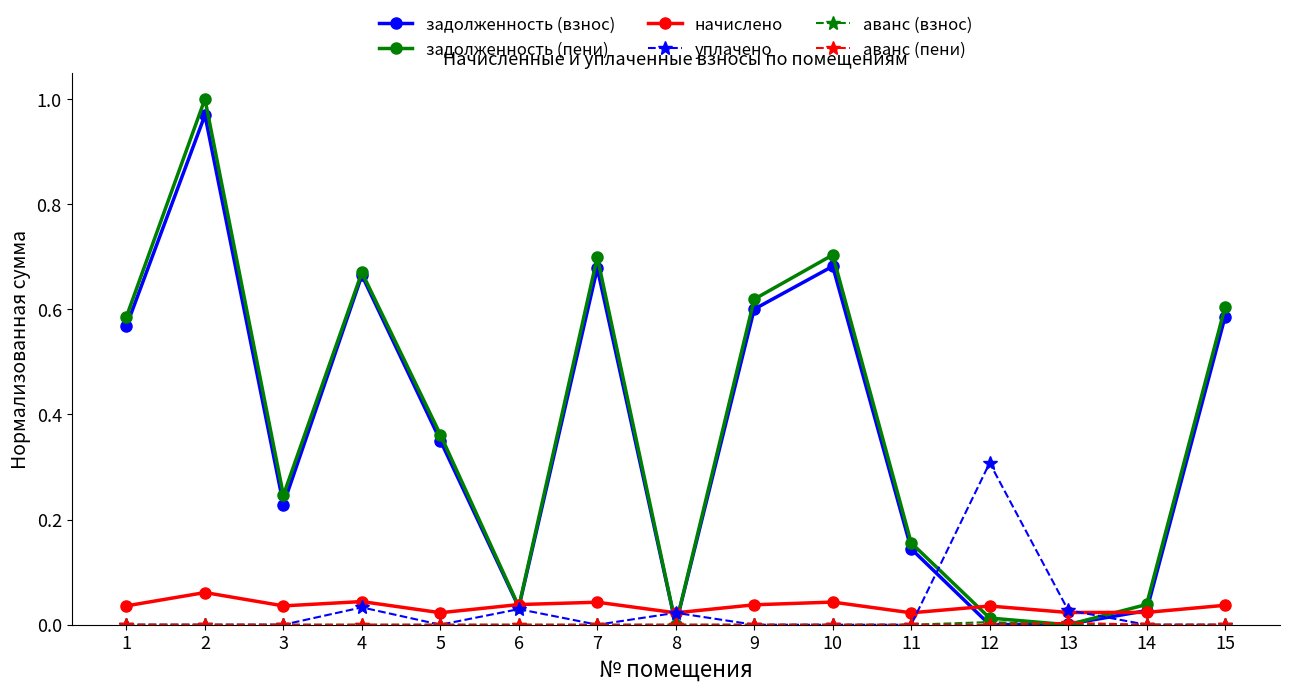

Which category has the highest value in the уплачено series?

12